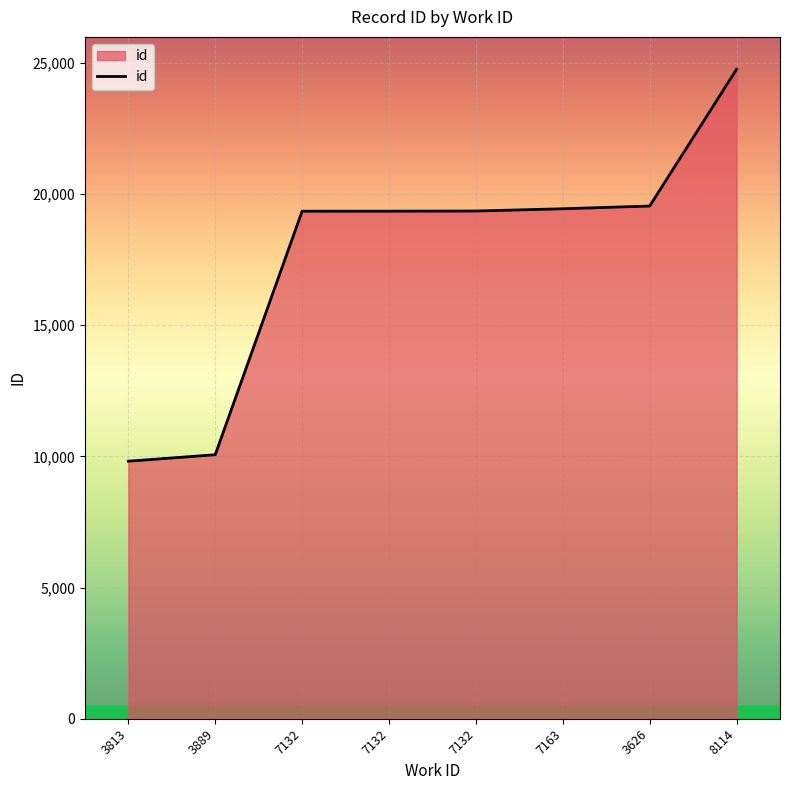

List the labels in order of value, largest first.

8114, 3626, 7163, 7132, 7132, 7132, 3889, 3813